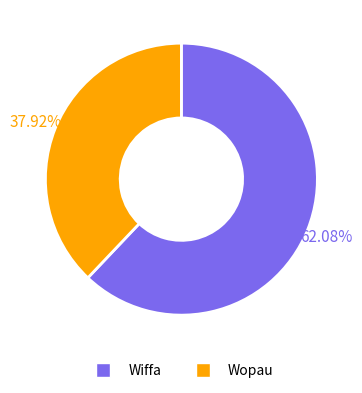

To the nearest percent, what is the combined percentage of Wiffa and Wopau?

100%